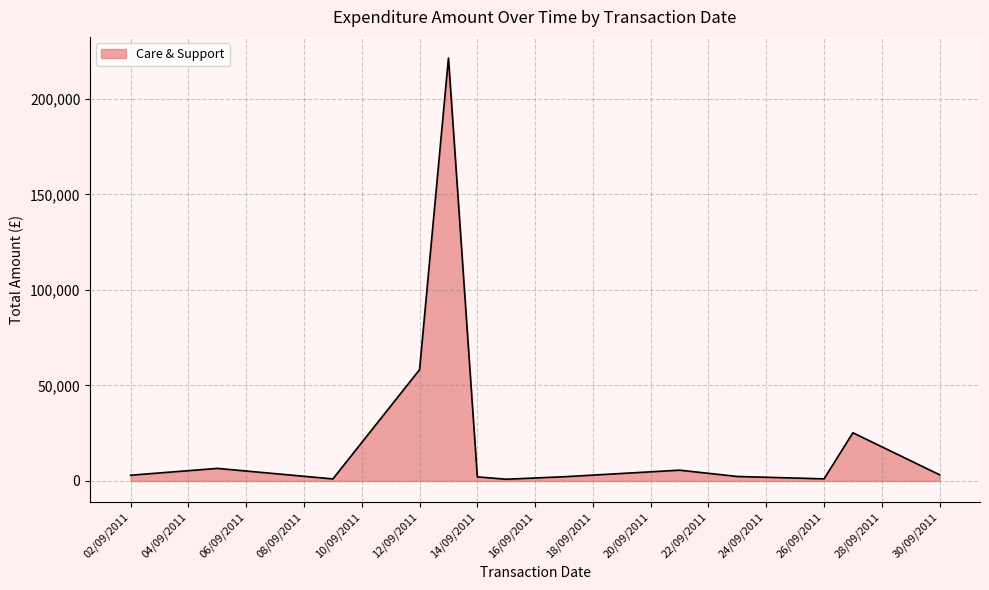

How many lines are shown in the chart?

1